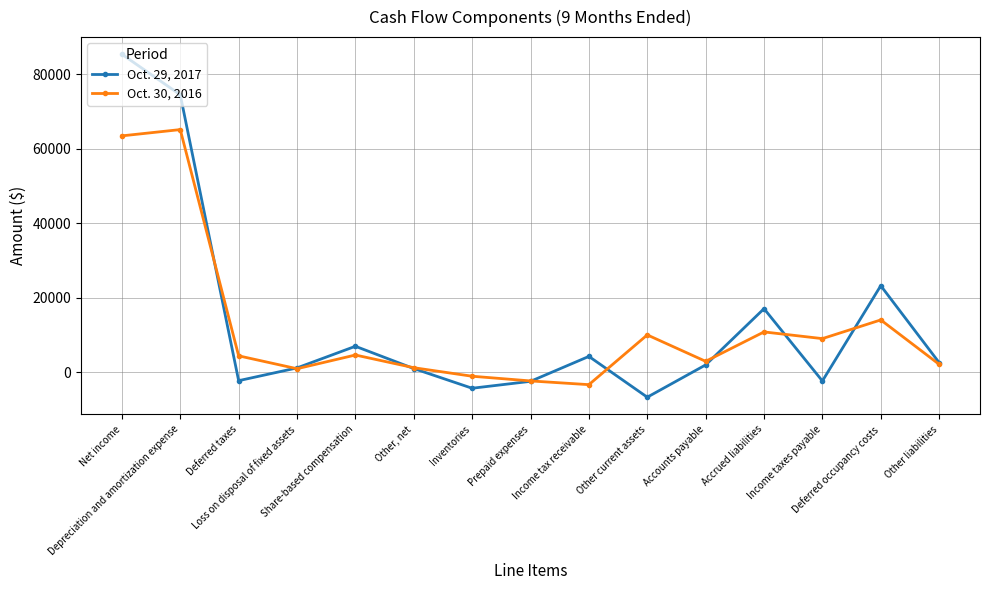

List the series in order of their peak value, lowest first.

Oct. 30, 2016, Oct. 29, 2017